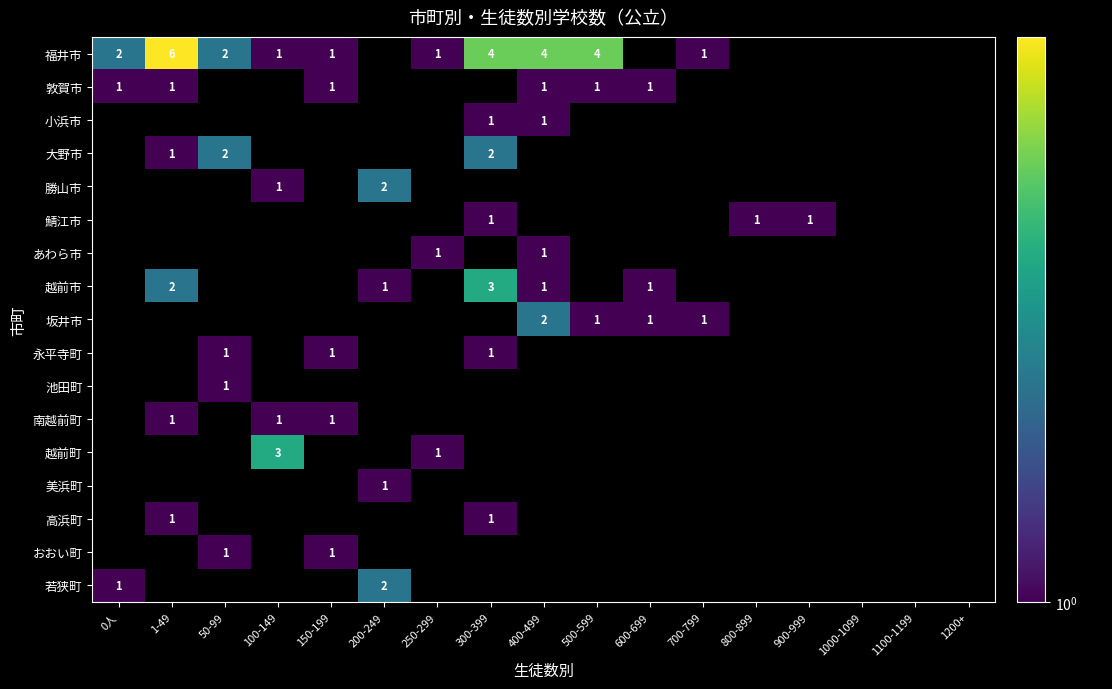

What is the spread (max minus min) of values at 100-149?

2.0